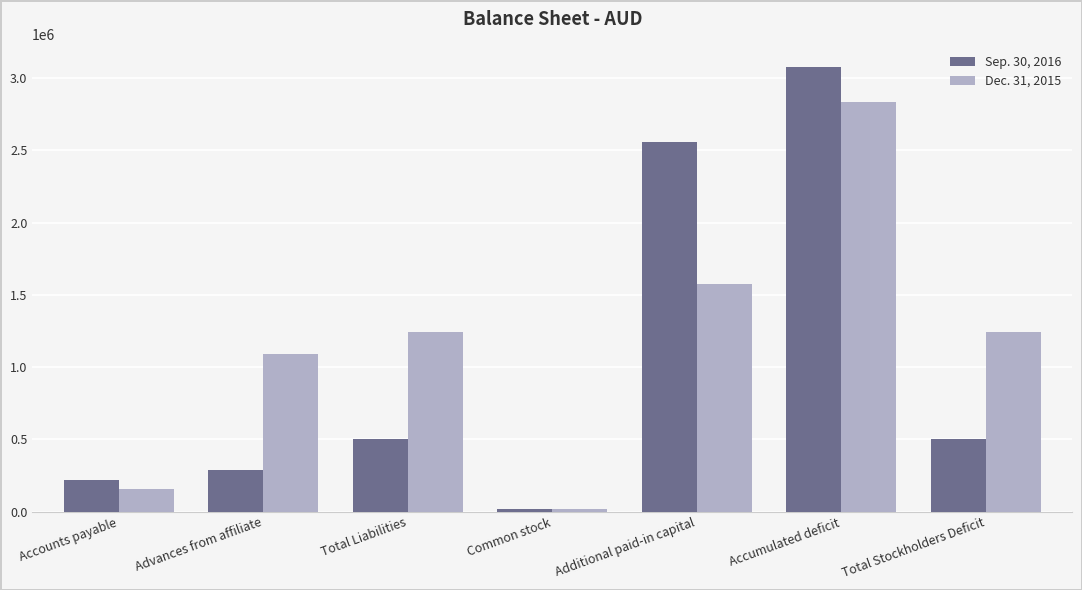

What is the difference between the maximum and minimum values in the Dec. 31, 2015 series?

2819122